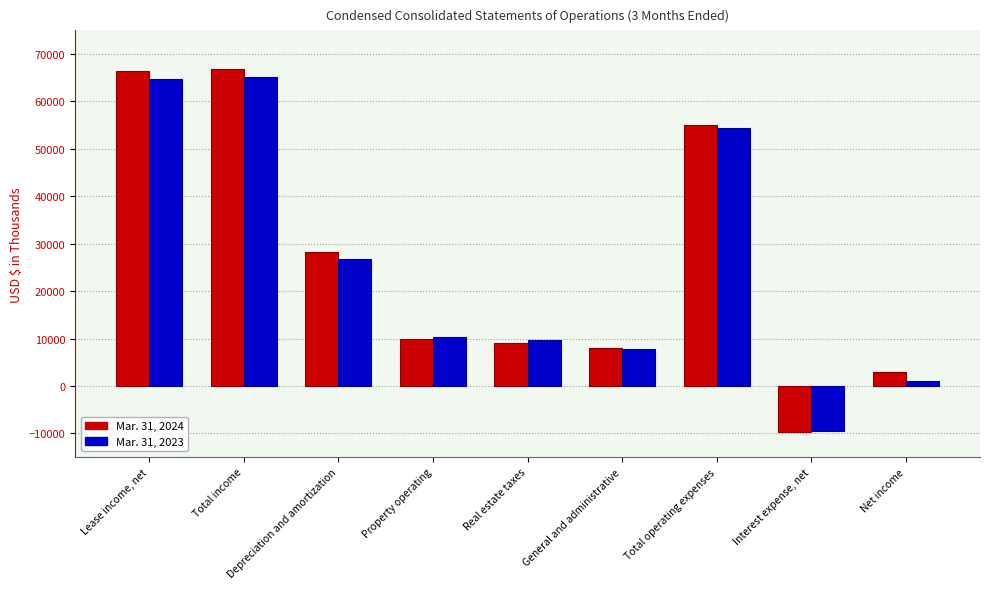

What is the minimum value shown in the chart?

-9634